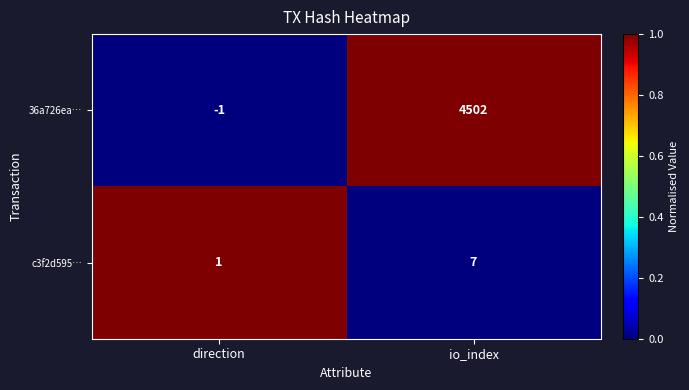

Is it true that c3f2d595… equals 1 at direction?

True